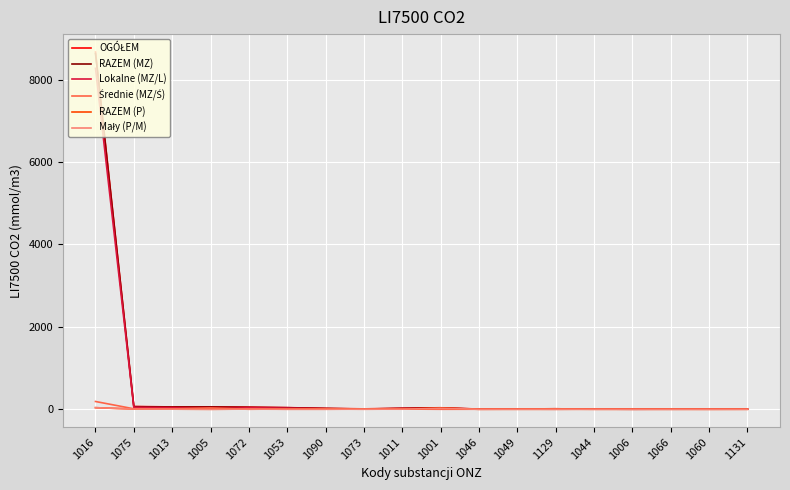

Which category has the highest value across all series?

1016